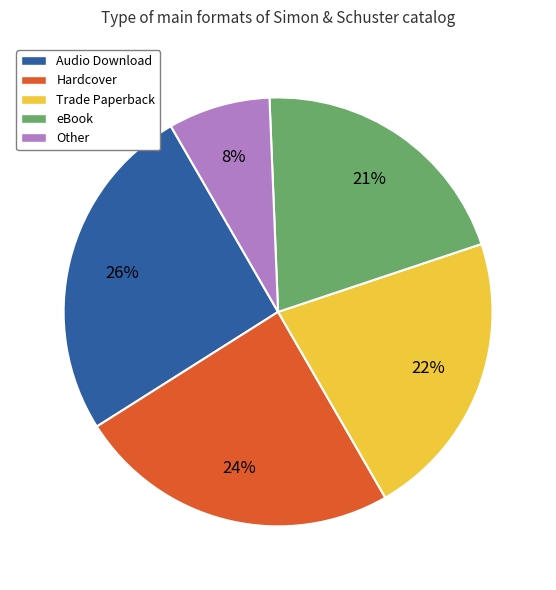

Rank the categories by value from highest to lowest.

Audio Download, Hardcover, Trade Paperback, eBook, Other